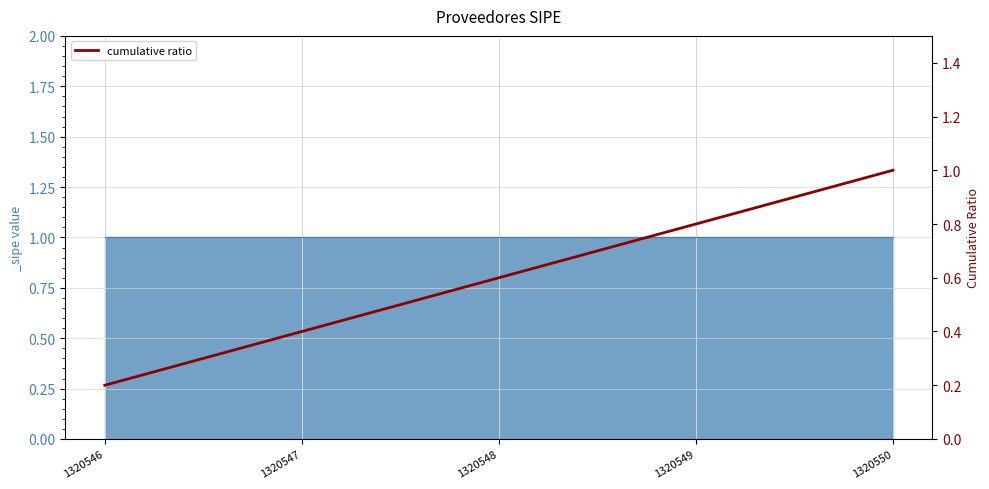

Reading left to right, list all the values displayed in this chart.

0.2	0.4	0.6	0.8	1.0